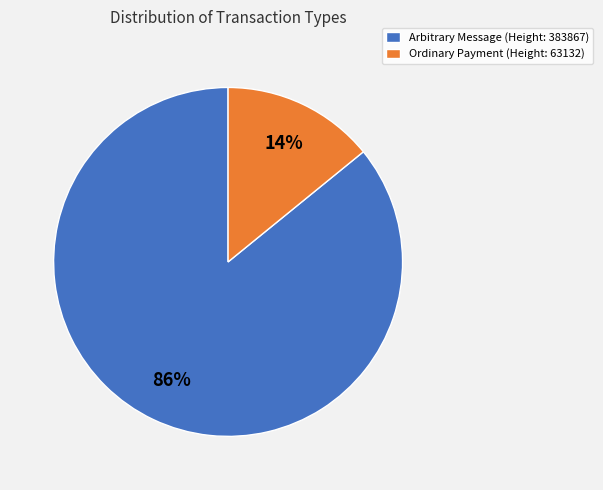

Which has a higher value, Arbitrary Message or Ordinary Payment?

Arbitrary Message